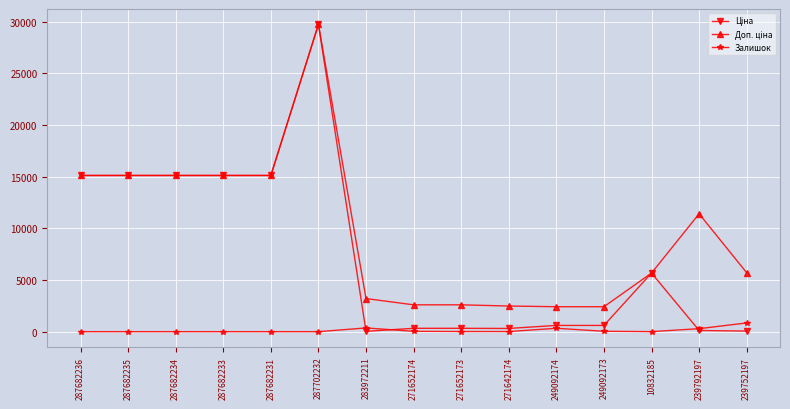

What is the difference between the maximum and second lowest values in the Залишок series?

845.0